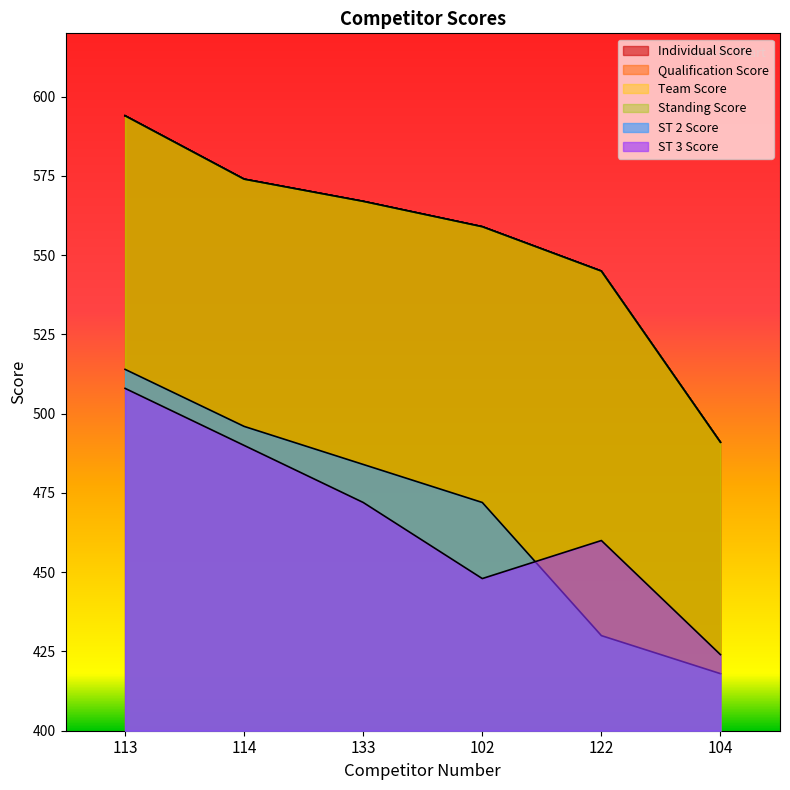

Reading left to right, transcribe all the data shown in this chart.

Individual Score: 594	574	567	559	545	491
Team Score: 594	574	567	559	545	491
Qualification Score: 594	574	567	559	545	491
Standing Score: 594	574	567	559	545	491
ST 2 Score: 514	496	484	472	430	418
ST 3 Score: 508	490	472	448	460	424